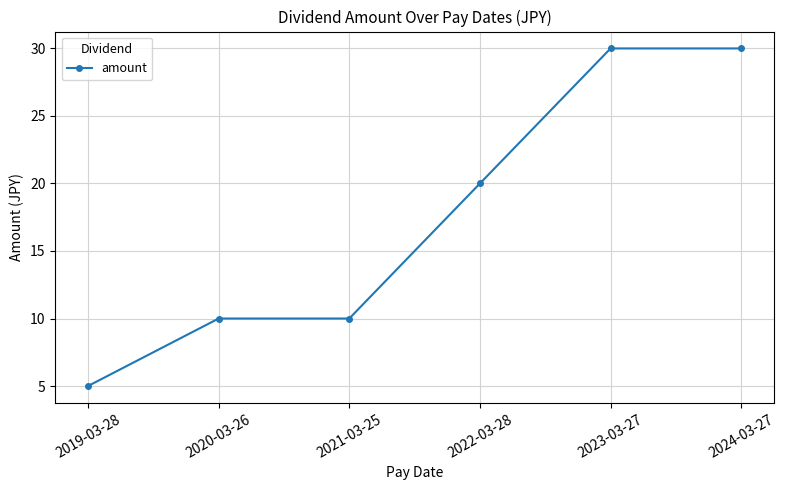

At which label is the value closest to 17?

2022-03-28